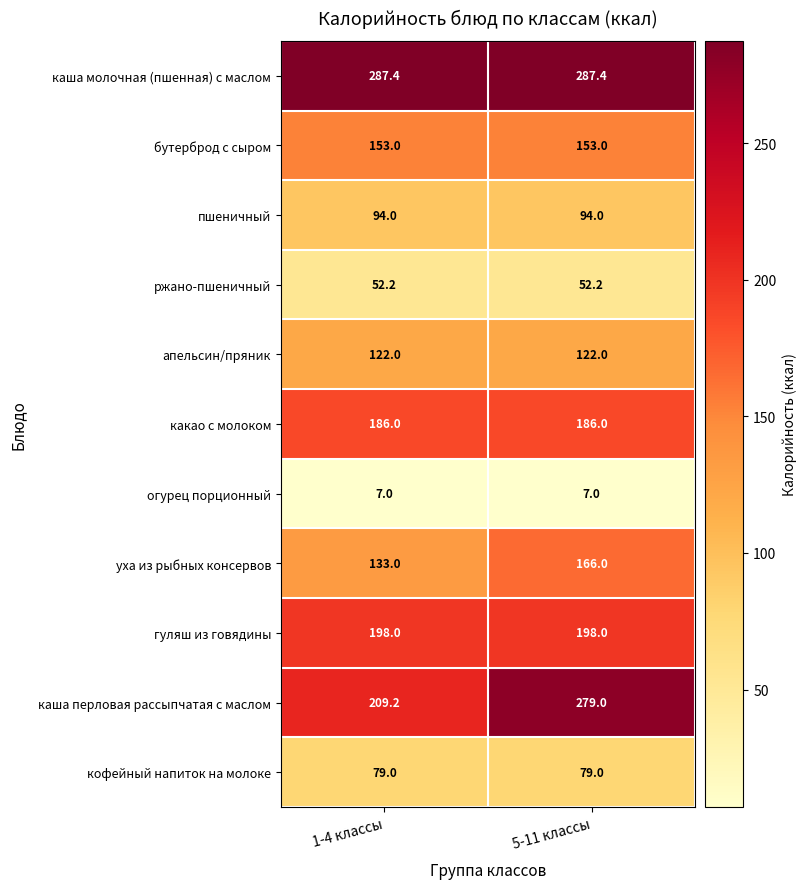

Which series has the largest total across all categories?

каша молочная (пшенная) с маслом